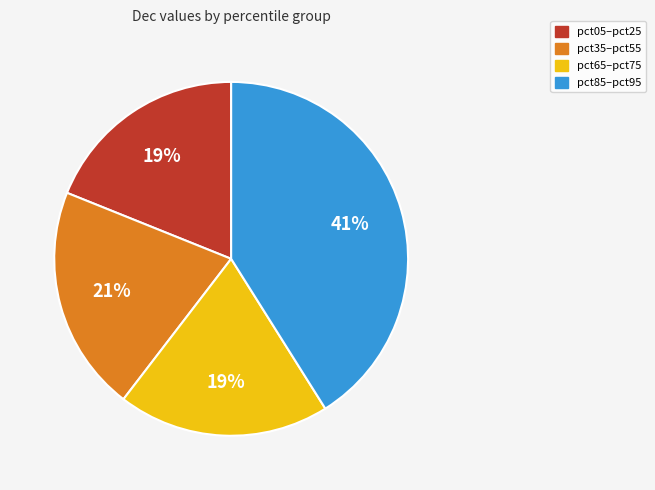

The pct85–pct95 slice represents 48% of the pie. True or false?

False